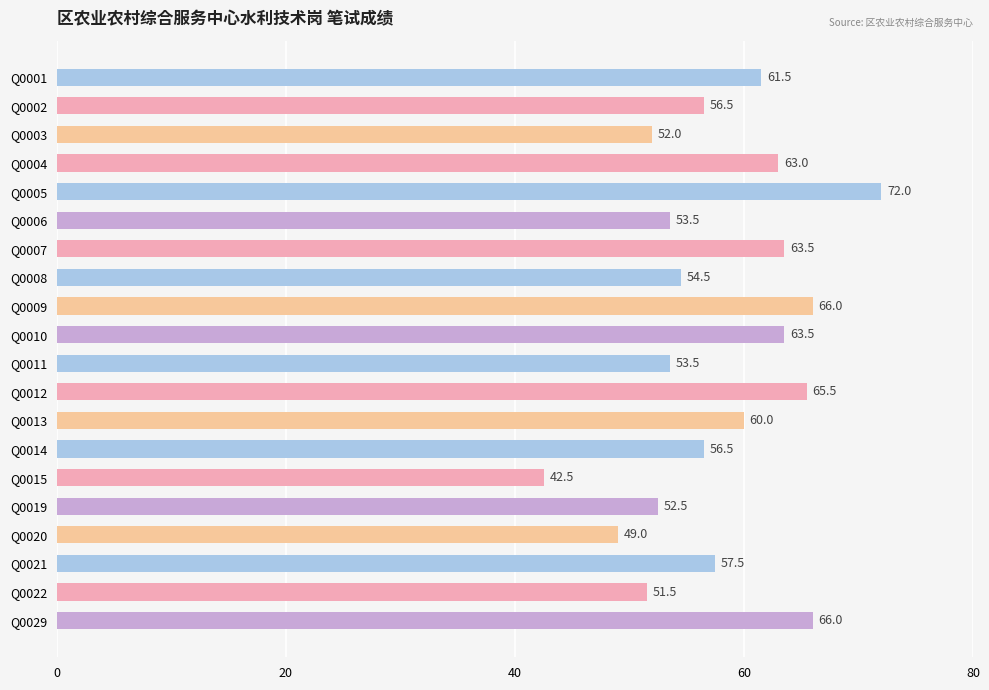

At which category does the chart reach its minimum across all series?

Q0015